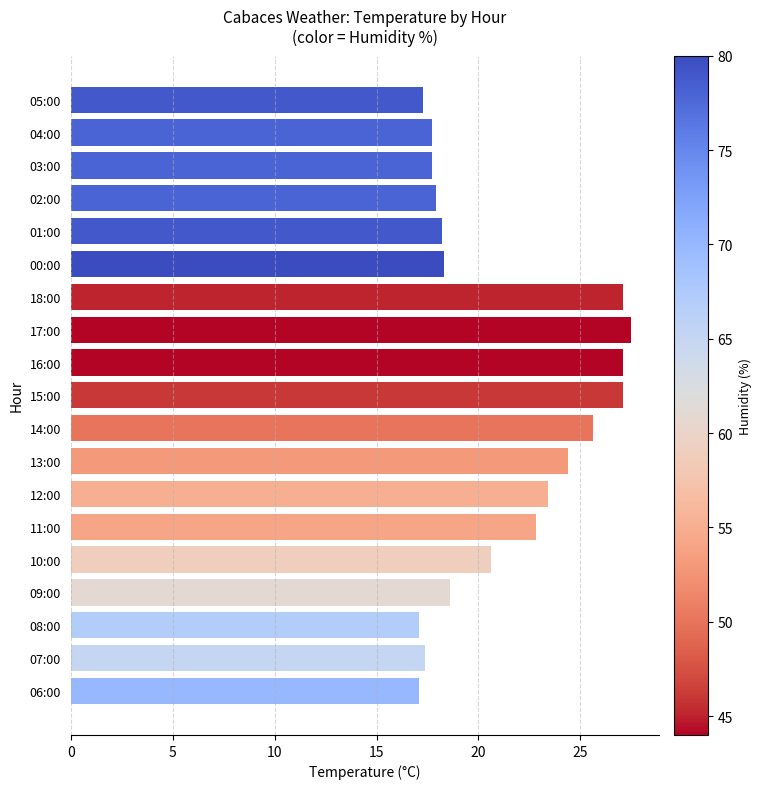

True or false: the data shows 9.8 at 18:00.

False